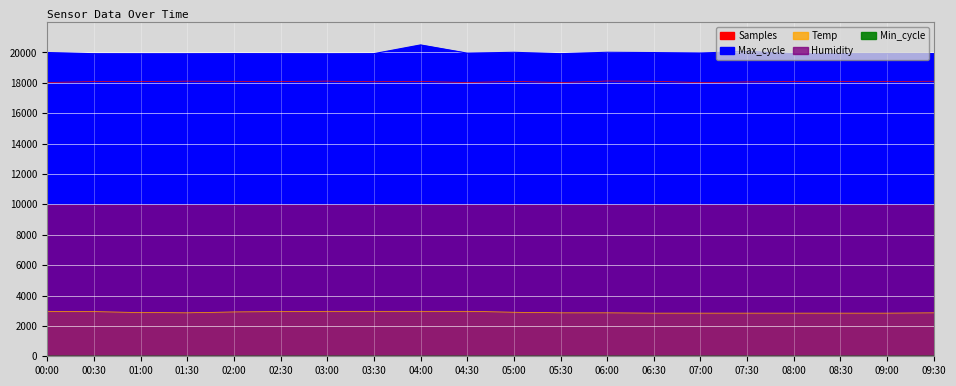

How many interior local peaks does the Samples series have?

6